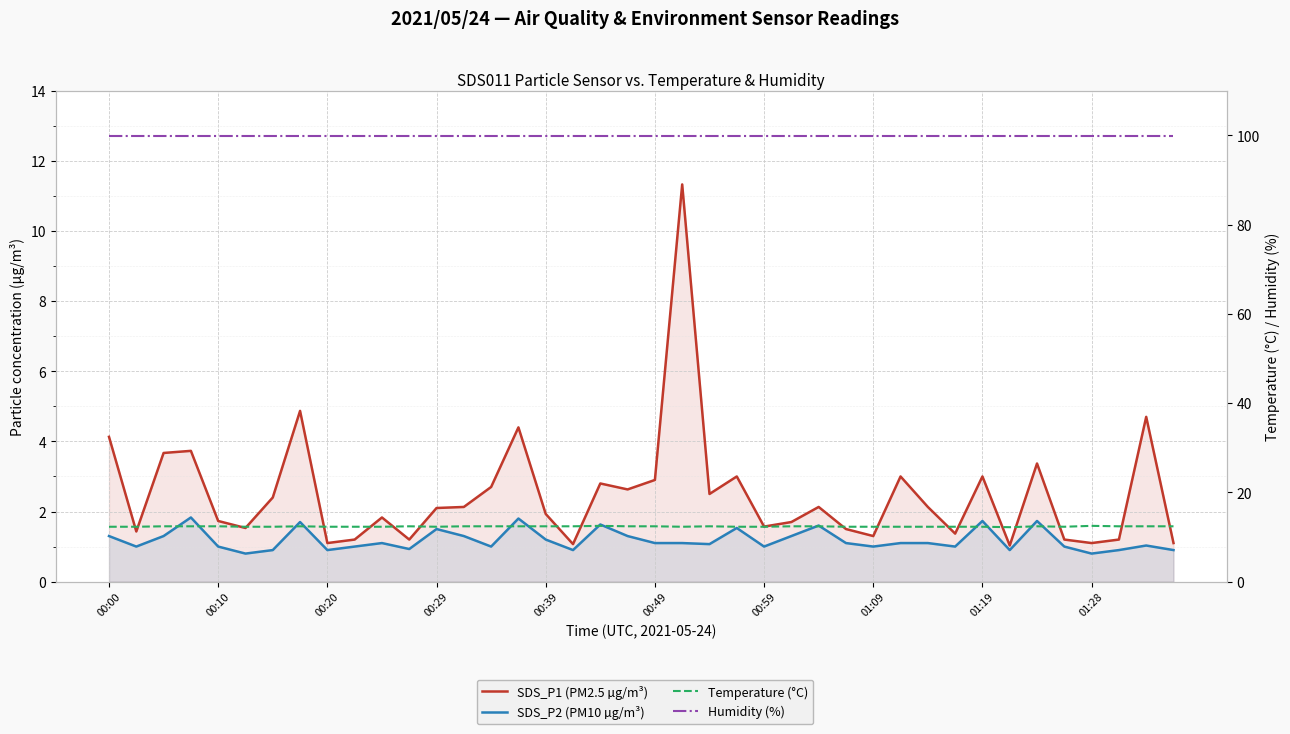

How many series are shown in this chart?

4